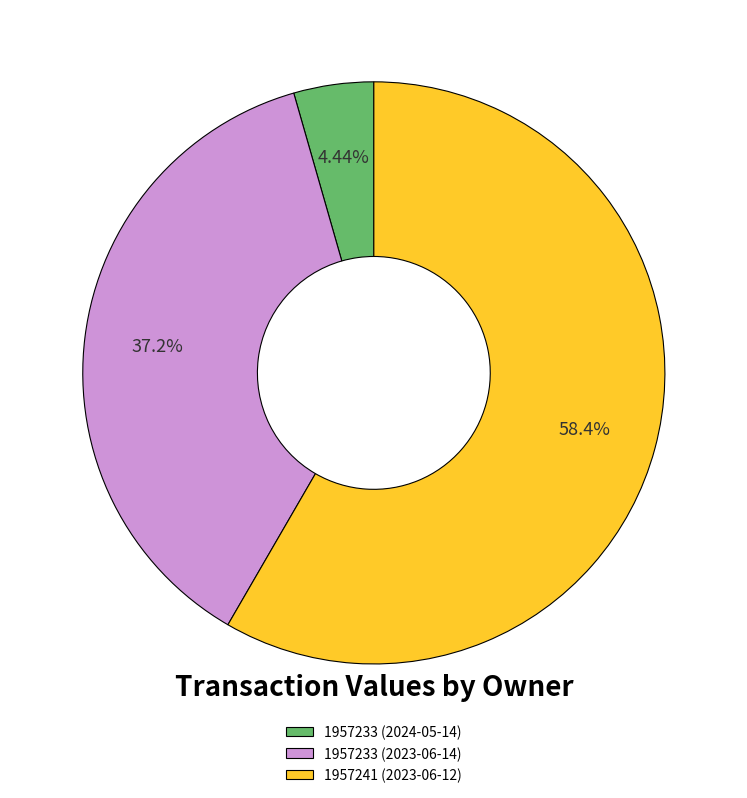

The 1957241 (2023-06-12) slice represents 68% of the pie. True or false?

False